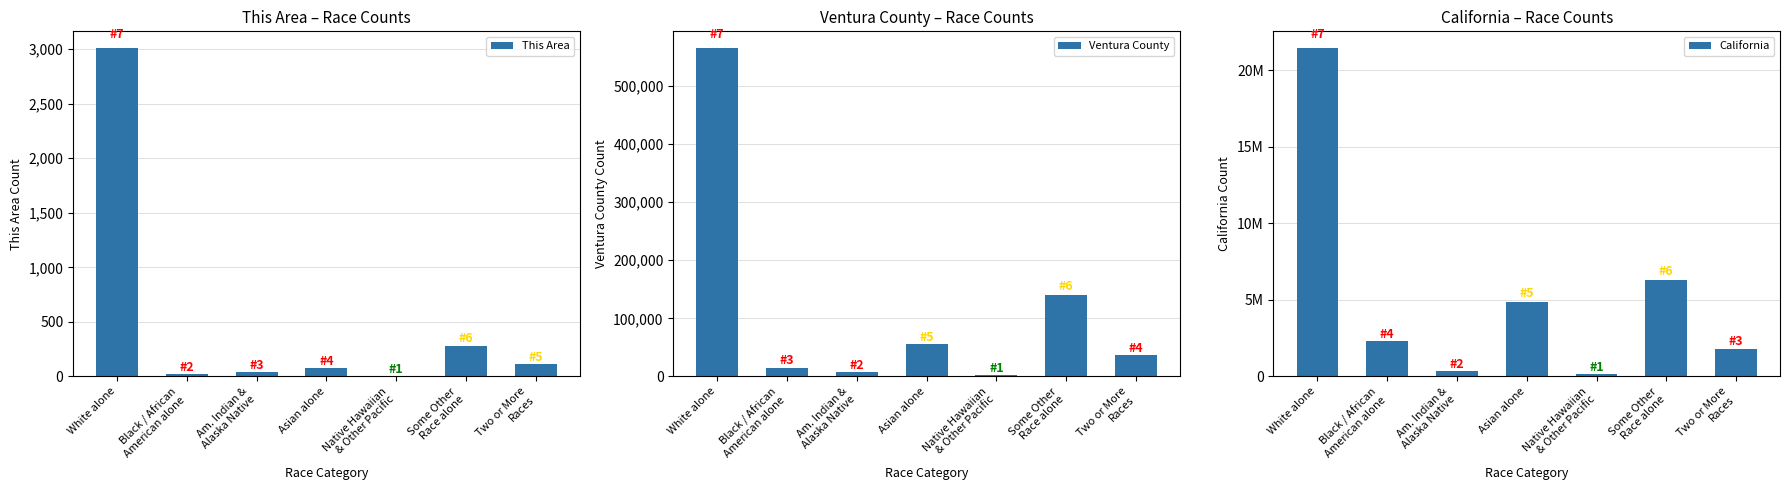

Which category has the lowest value in the Ventura County series?

Native Hawaiian
& Other Pacific